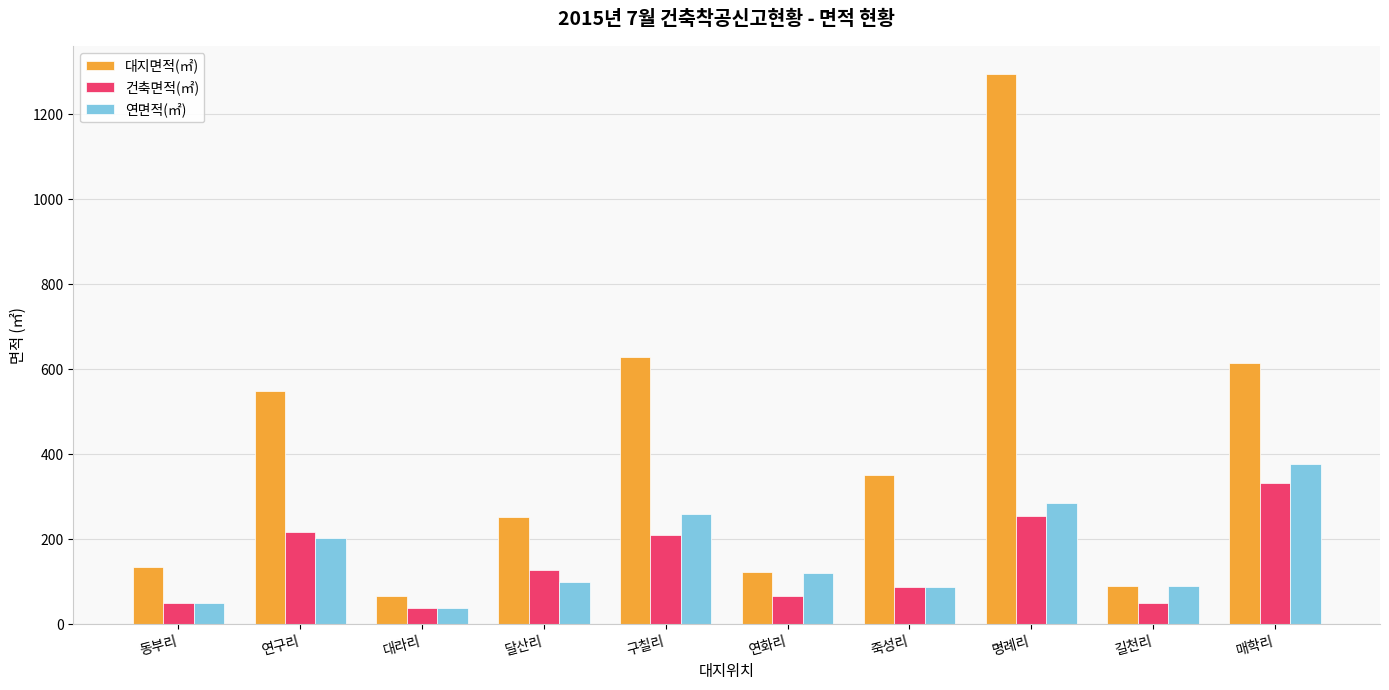

What is the smallest value displayed?

38.0